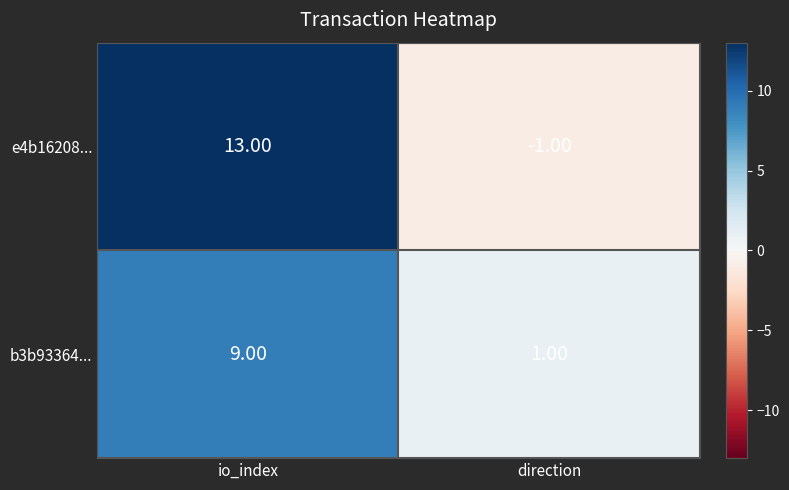

Which label corresponds to the largest value in the chart?

io_index